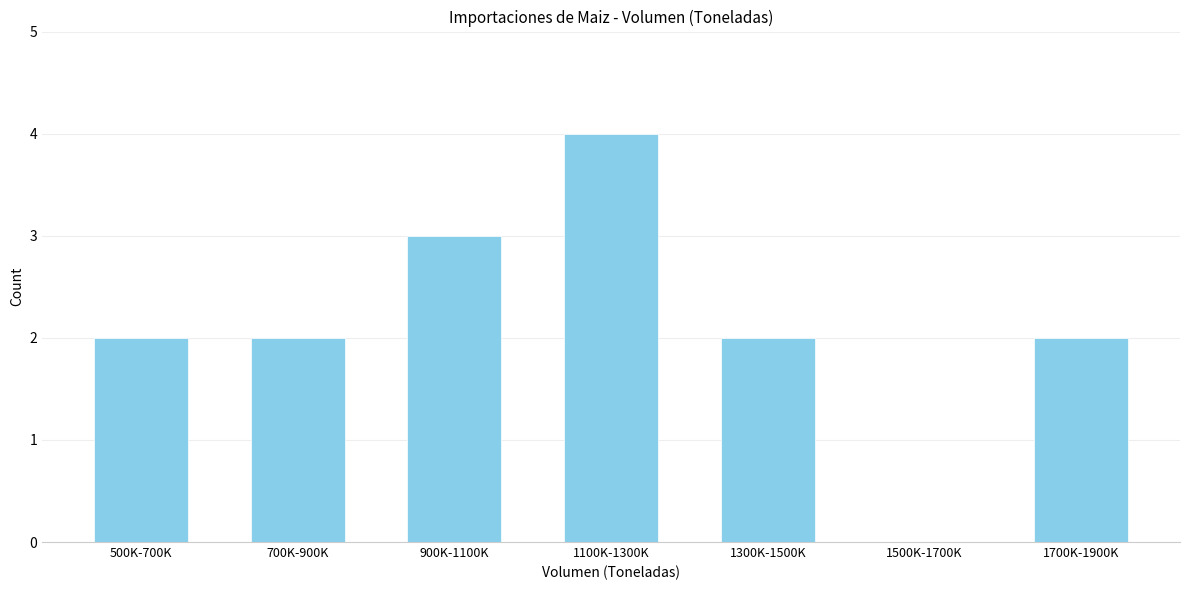

Reading right to left, extract all data points from this chart.

1700K-1900K=2	1500K-1700K=0	1300K-1500K=2	1100K-1300K=4	900K-1100K=3	700K-900K=2	500K-700K=2